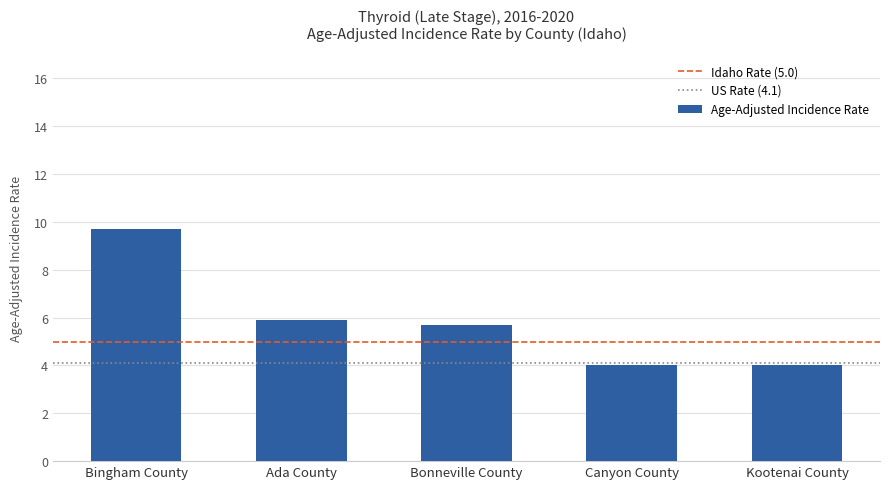

True or false: the data shows 5.7 at Bonneville County.

True